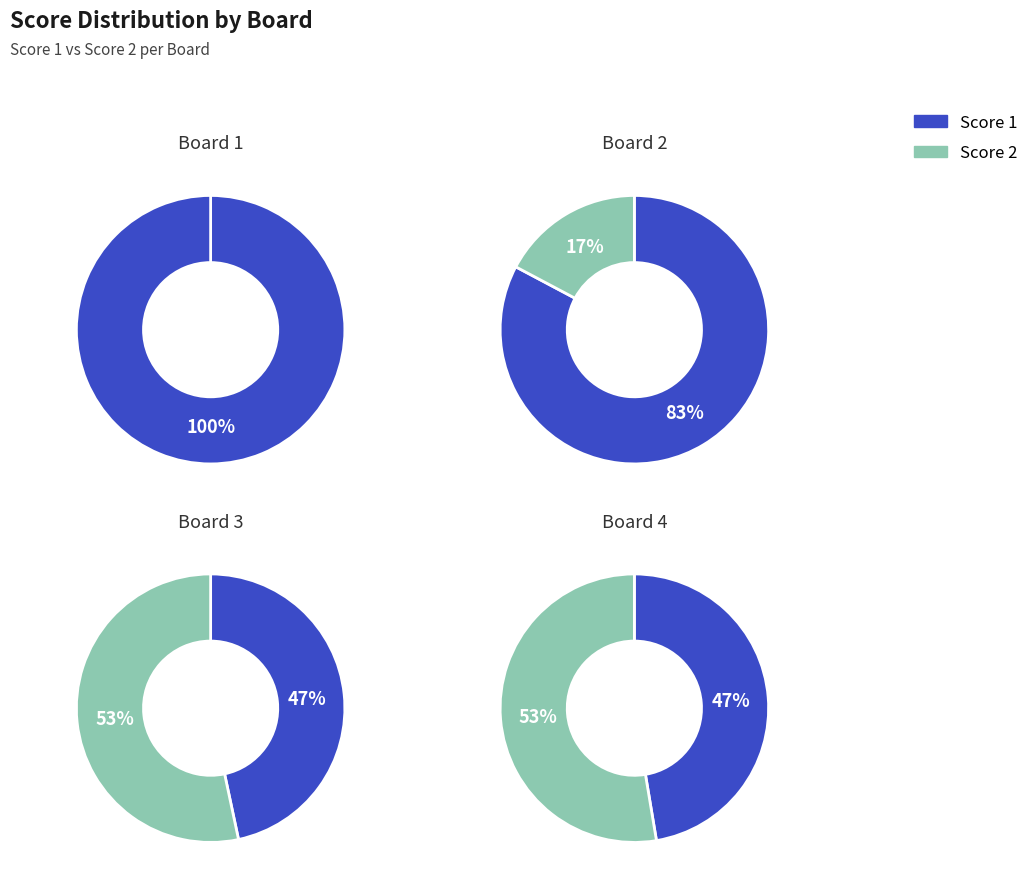

To the nearest percent, what is the combined percentage of Board 3 and Board 2?

68%